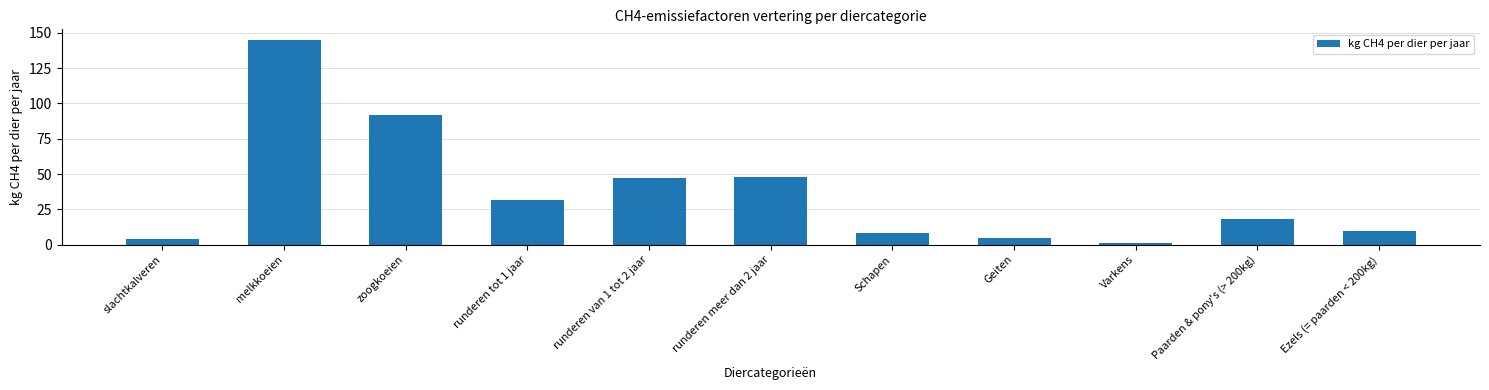

What is the greatest value displayed?

145.2